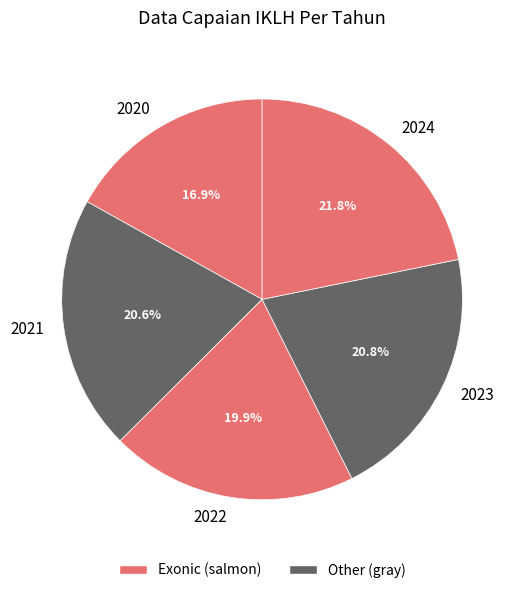

Is there a majority slice in this chart?

No